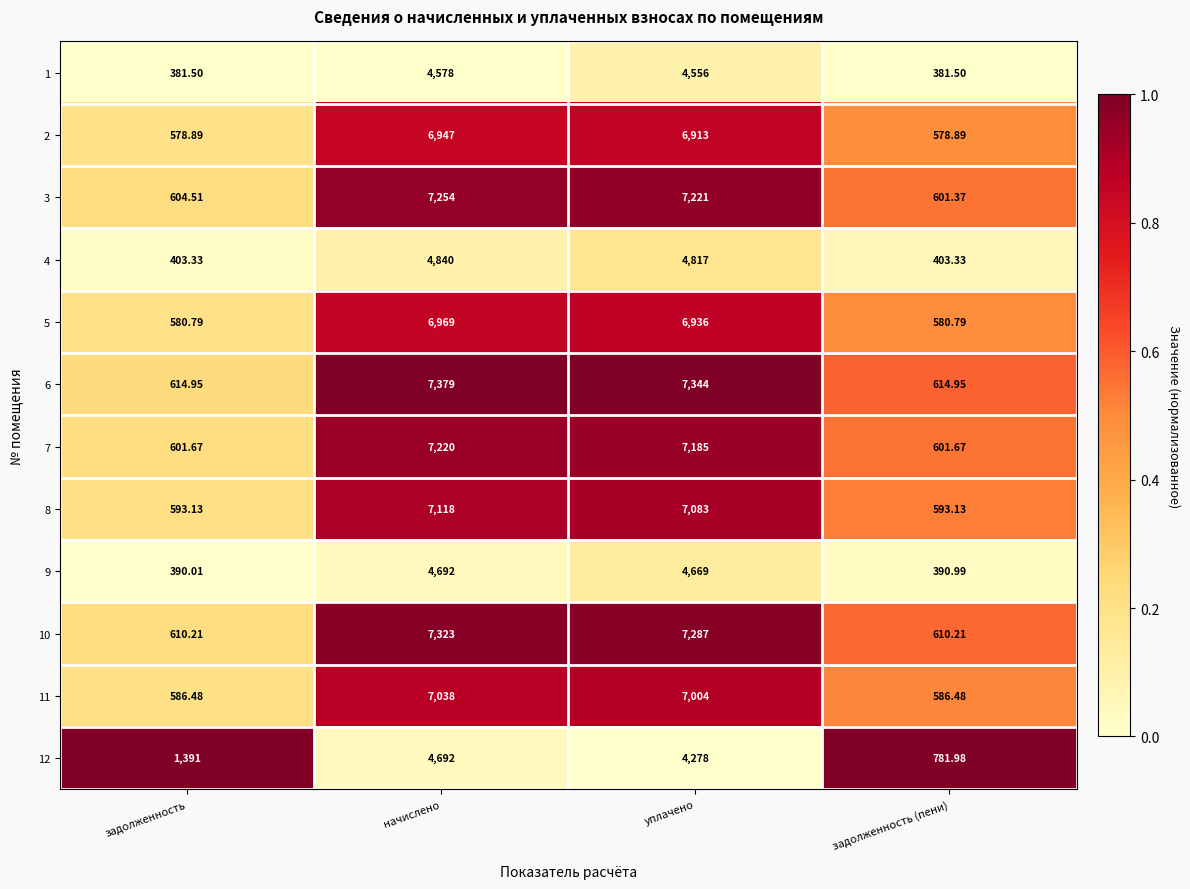

At which label does 12 reach its minimum?

задолженность (пени)